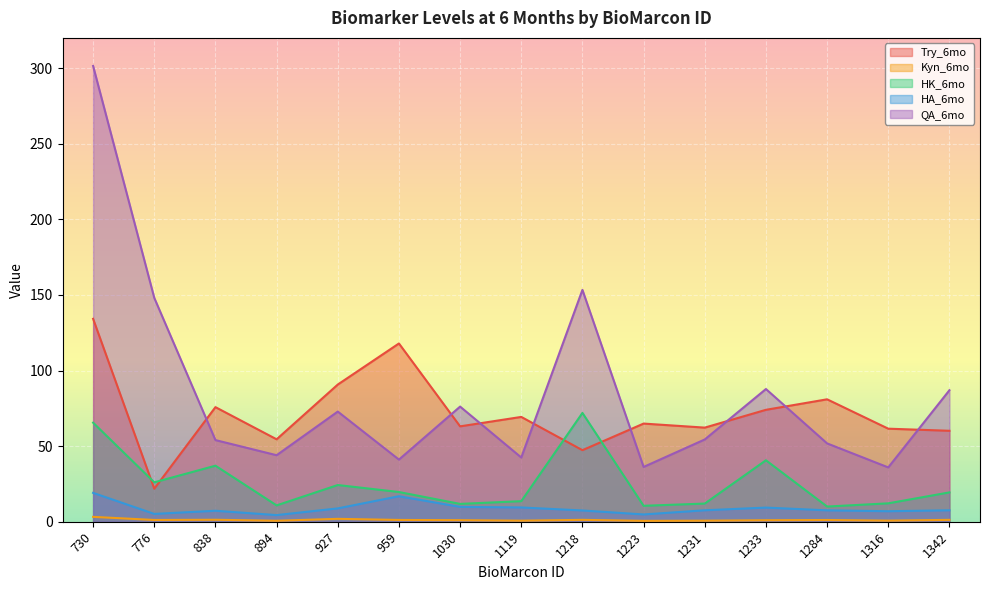

How many series are shown in this chart?

5